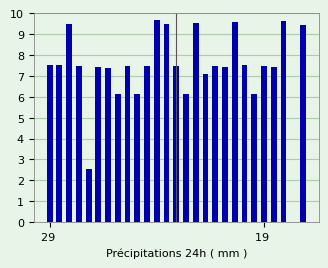

What is the maximum value shown in the chart?

9.6